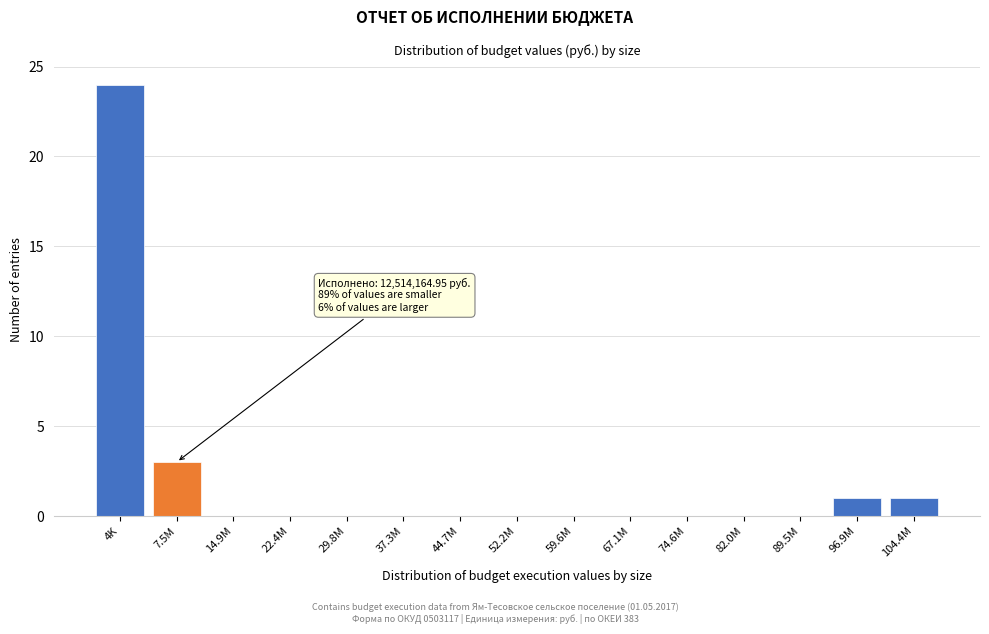

Reading left to right, list all the values displayed in this chart.

4K=24	7.5M=3	14.9M=0	22.4M=0	29.8M=0	37.3M=0	44.7M=0	52.2M=0	59.6M=0	67.1M=0	74.6M=0	82.0M=0	89.5M=0	96.9M=1	104.4M=1